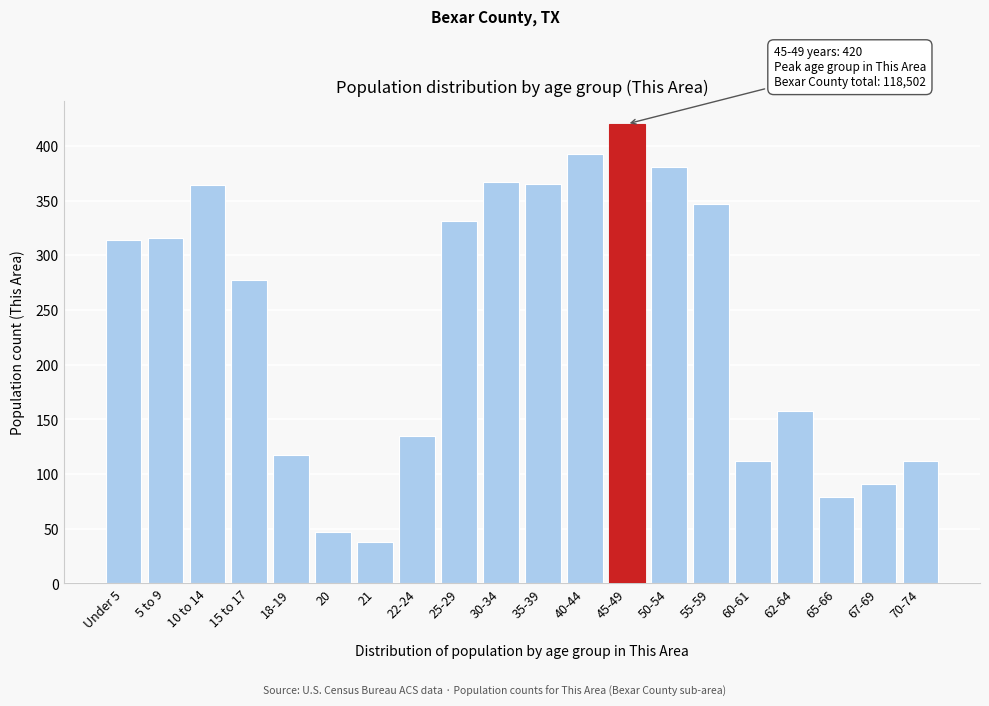

Is it true that the value at 60-61 is 158?

False